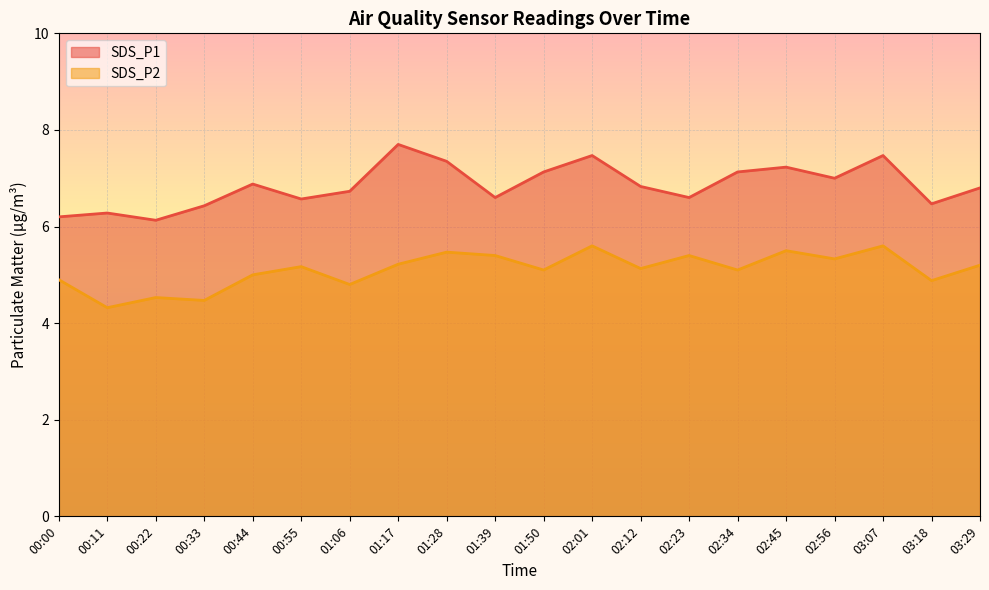

Which has a higher value, 02:56 or 02:01?

02:01